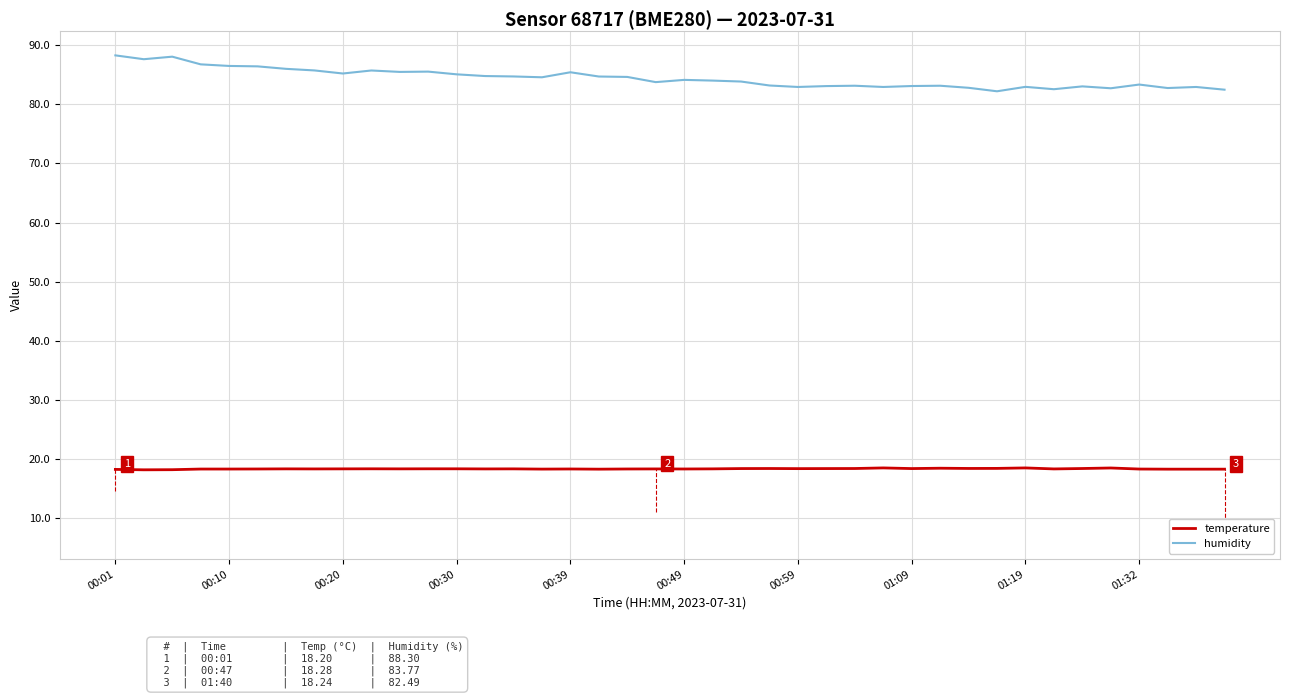

What is the difference between the maximum and minimum values in the humidity series?

6.1